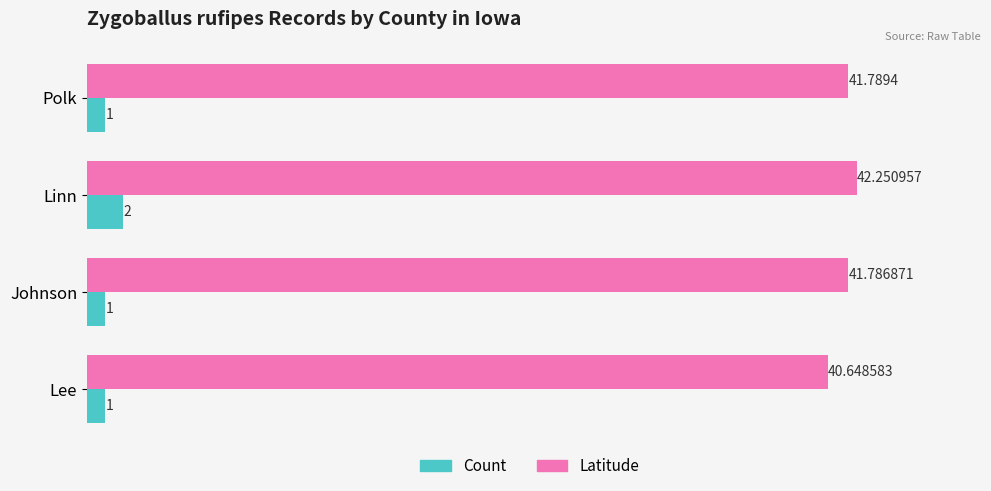

What is the minimum value for Count?

1.0